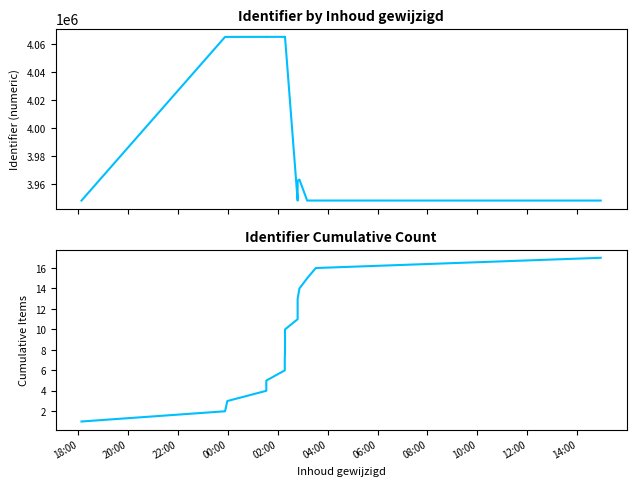

What is the difference between the maximum and minimum values in the Identifier series?

116864